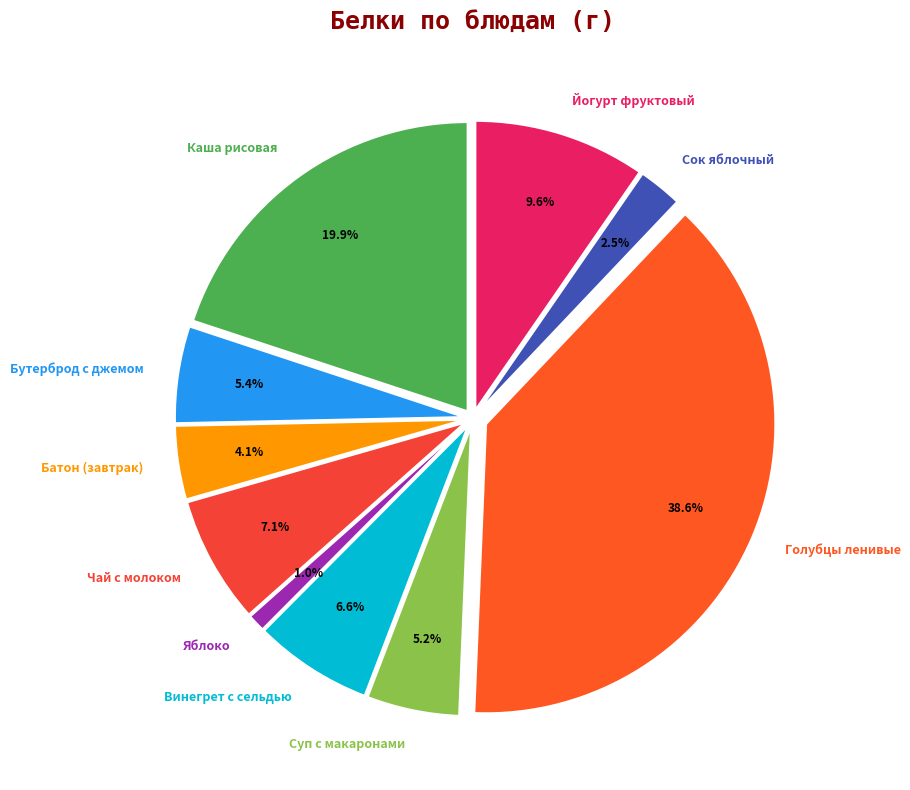

How many slices are in this pie chart?

10